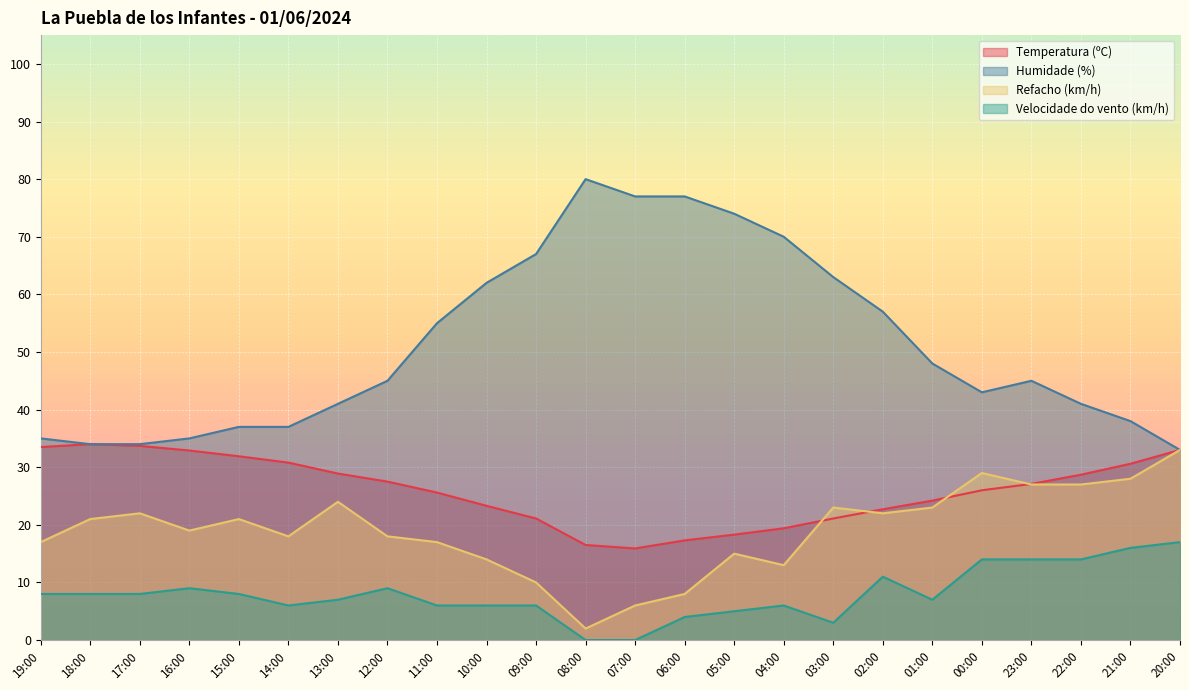

What is the difference between the maximum and minimum values in the Humidade (%) series?

47.0